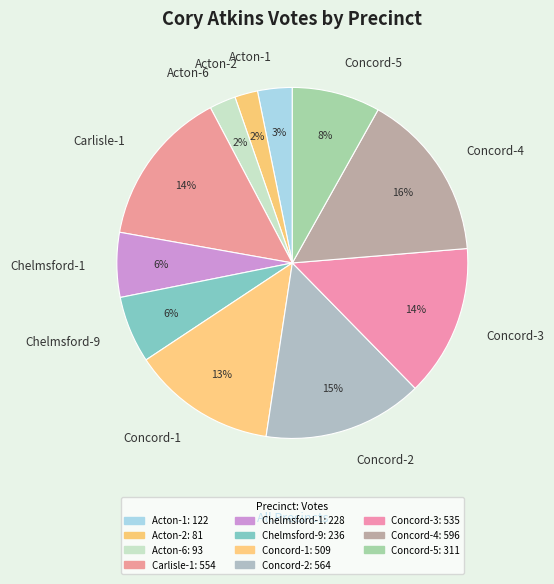

What is the largest slice in the pie chart?

Concord-4